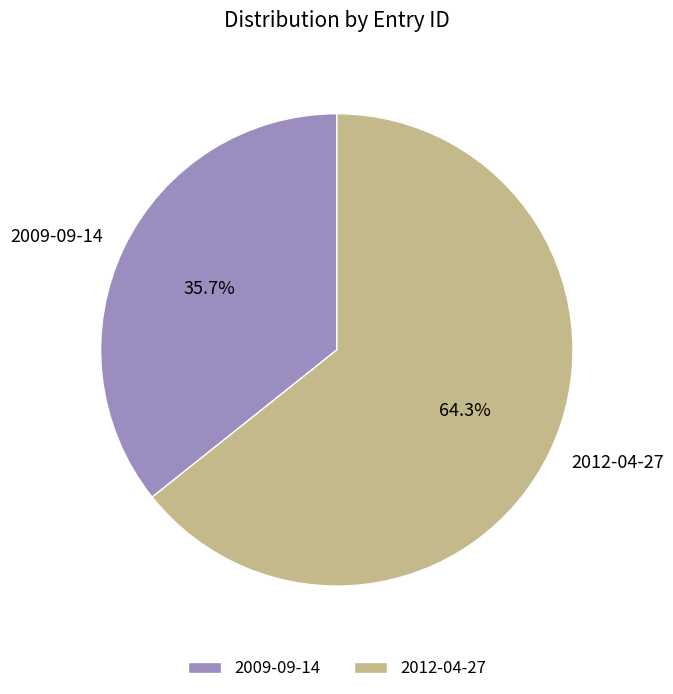

What is the total percentage of 2012-04-27 and 2009-09-14?

100.0%